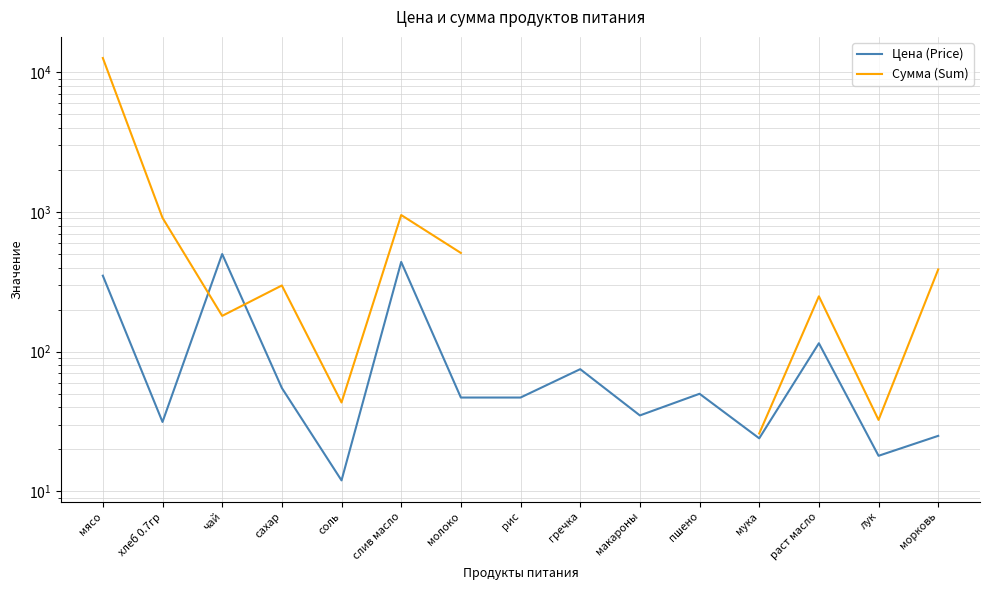

Which series has the largest range (max minus min)?

Сумма (Sum)